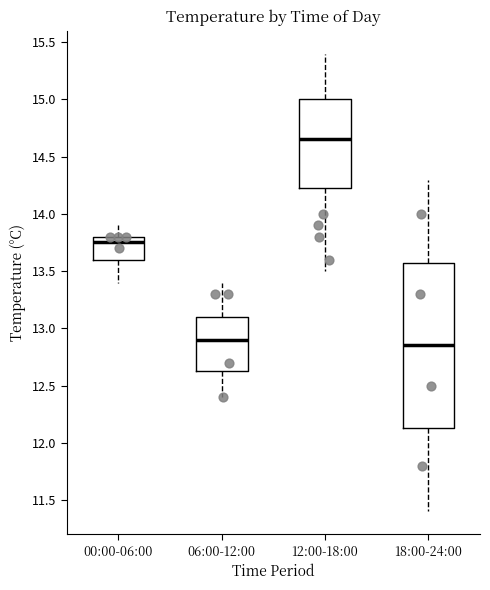

Where does the median line of the box for 06:00-12:00 sit on the y-axis? The values are not printed on the chart, so give them approximately, as read against the axis.

12.90